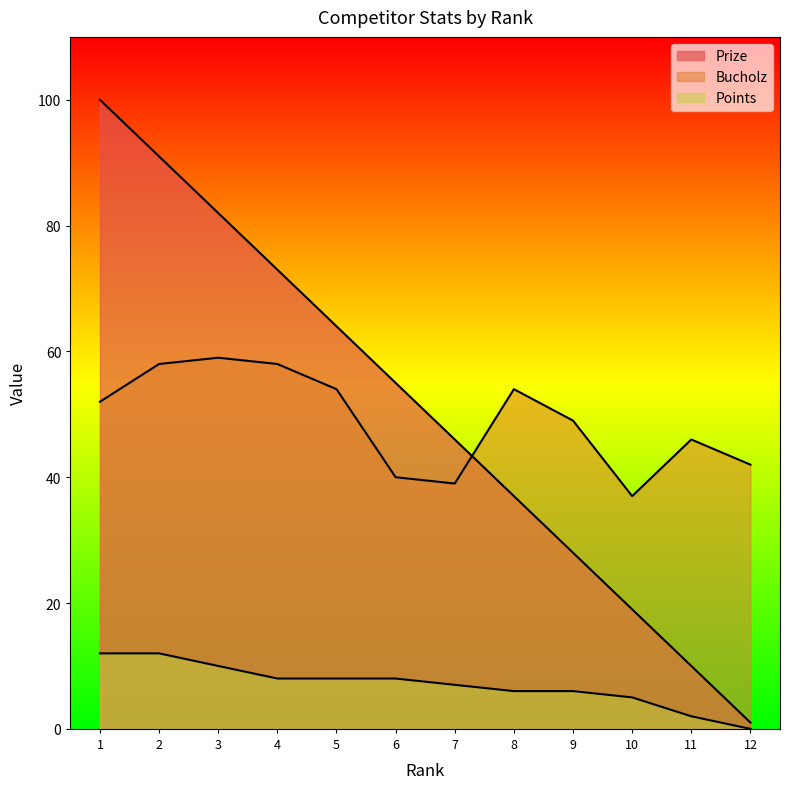

Reading left to right, what are all the values shown in this chart?

Prize: 1=100	2=91	3=82	4=73	5=64	6=55	7=46	8=37	9=28	10=19	11=10	12=1
Bucholz: 1=52	2=58	3=59	4=58	5=54	6=40	7=39	8=54	9=49	10=37	11=46	12=42
Points: 1=12	2=12	3=10	4=8	5=8	6=8	7=7	8=6	9=6	10=5	11=2	12=0